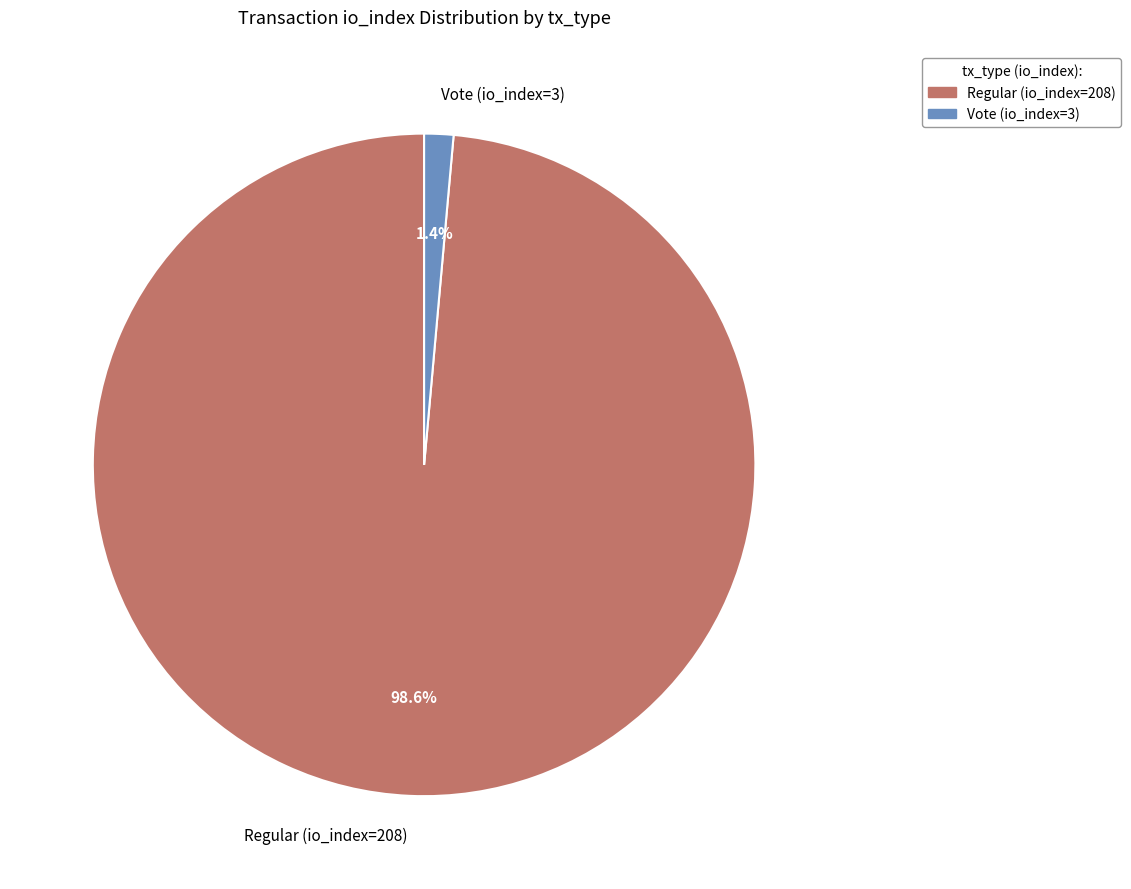

Combined, what portion of the pie is Regular (io_index=208) and Vote (io_index=3)?

100.0%